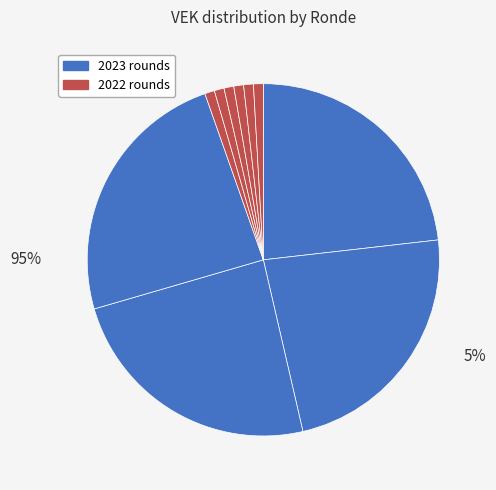

The 2022 Opmaak - ontwerp slice represents 11% of the pie. True or false?

False